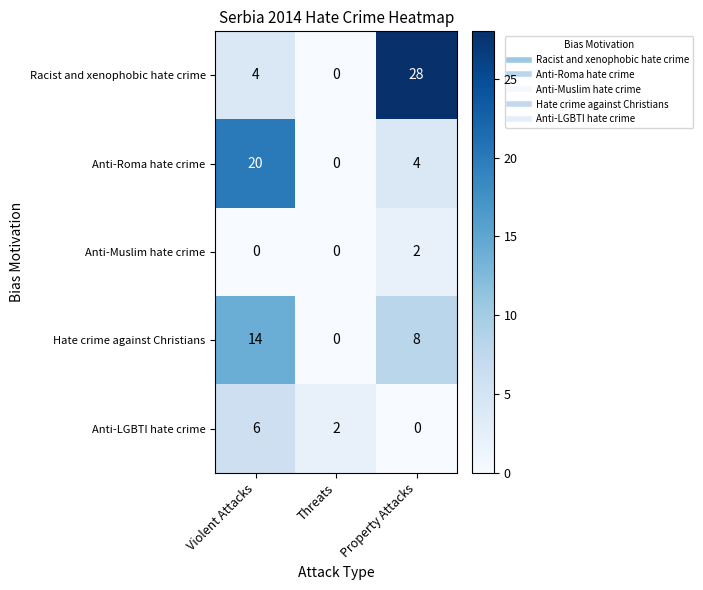

What is the difference between the highest and lowest values at Property Attacks?

28